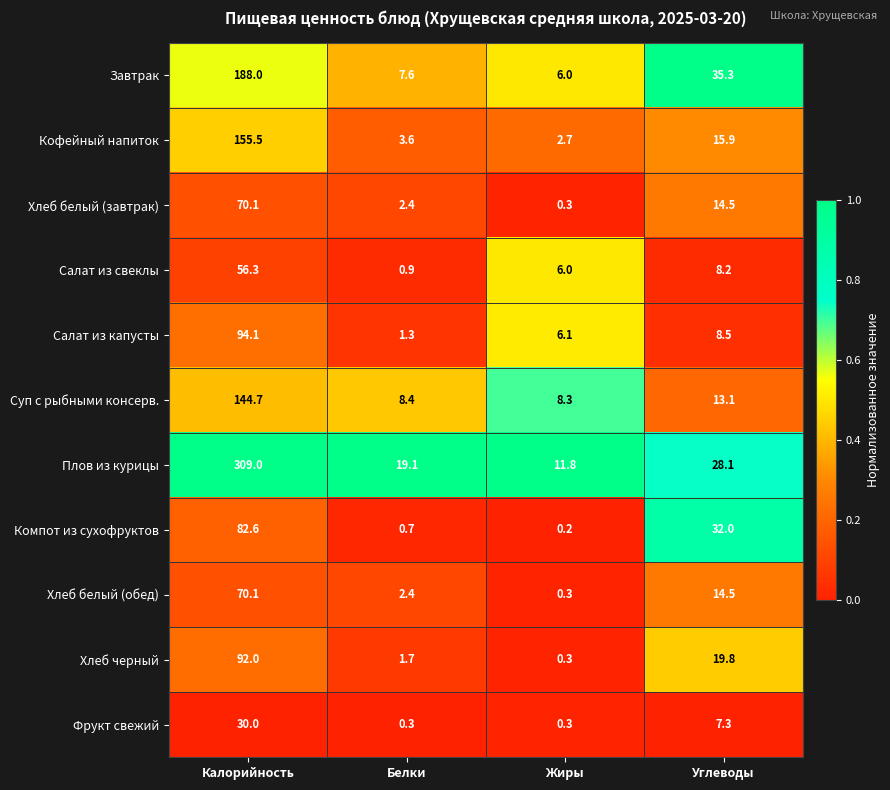

Which series has the largest range (max minus min)?

Плов из курицы